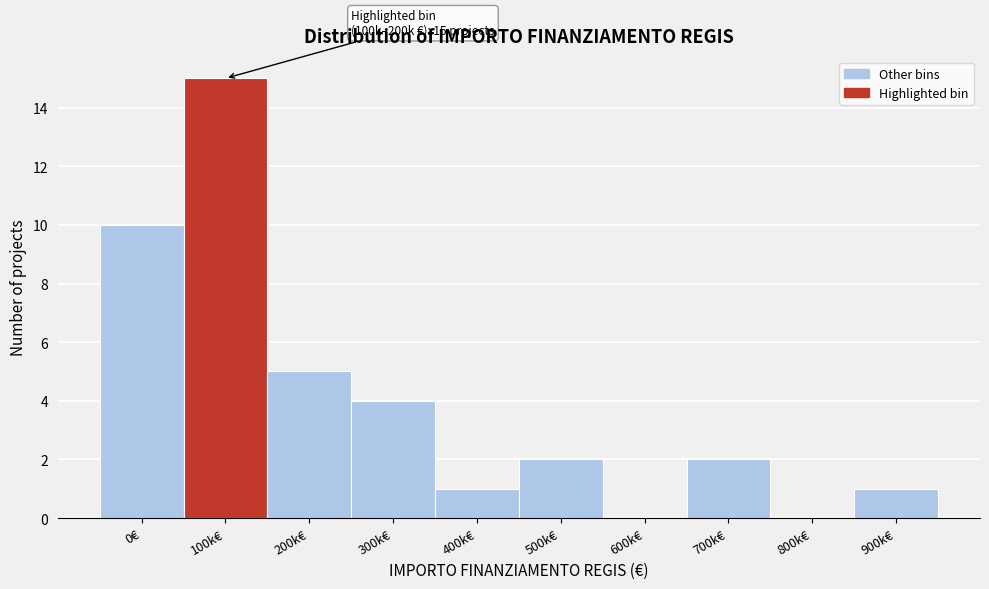

Reading left to right, what are all the values shown in this chart?

0€=10	100k€=15	200k€=5	300k€=4	400k€=1	500k€=2	600k€=0	700k€=2	800k€=0	900k€=1